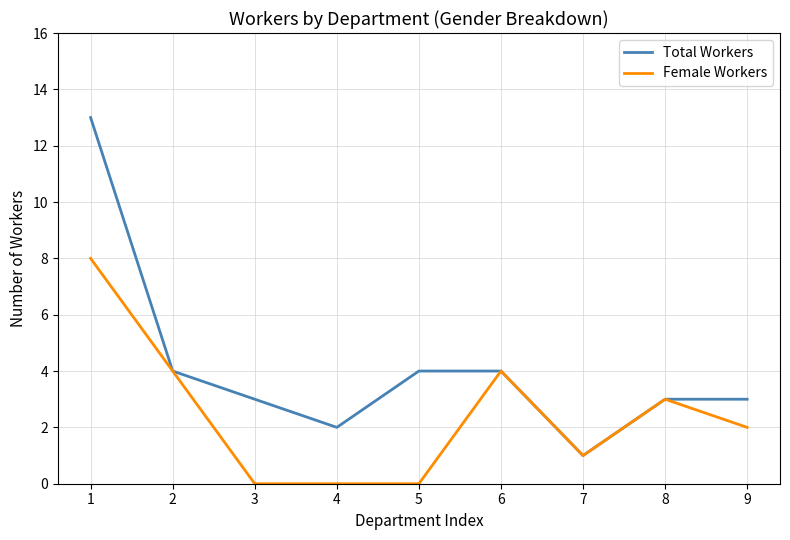

At 1, list the series in order from largest to smallest.

Total Workers, Female Workers